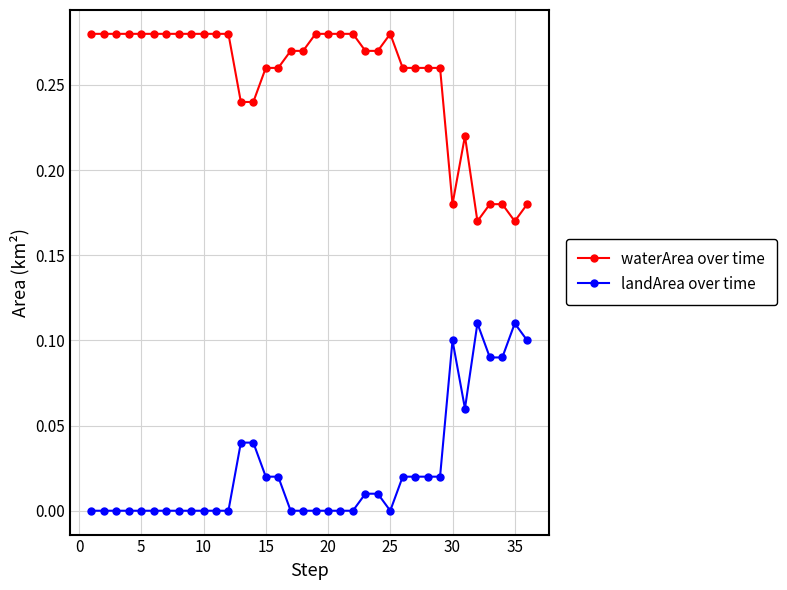

True or false: waterArea over time and landArea over time cross at least once.

False